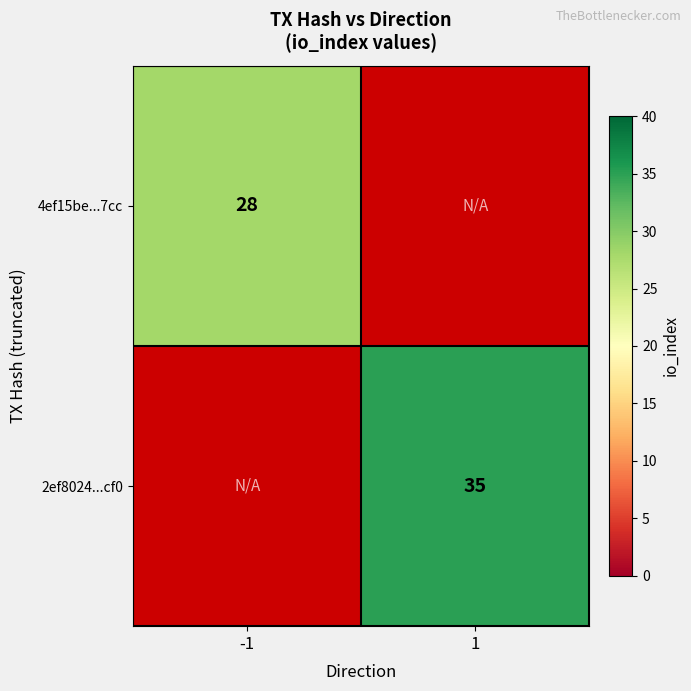

True or false: 2ef8024...cf0 has a value of 49 at 1.

False